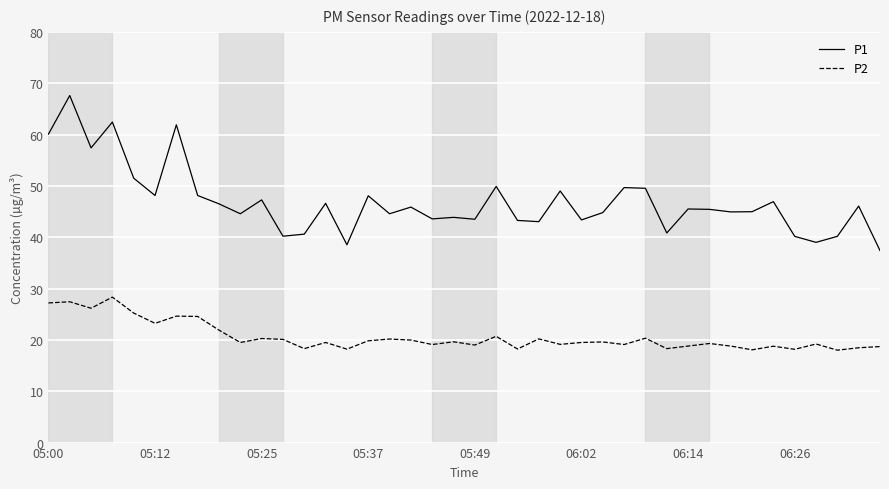

Which series has the largest range (max minus min)?

P1